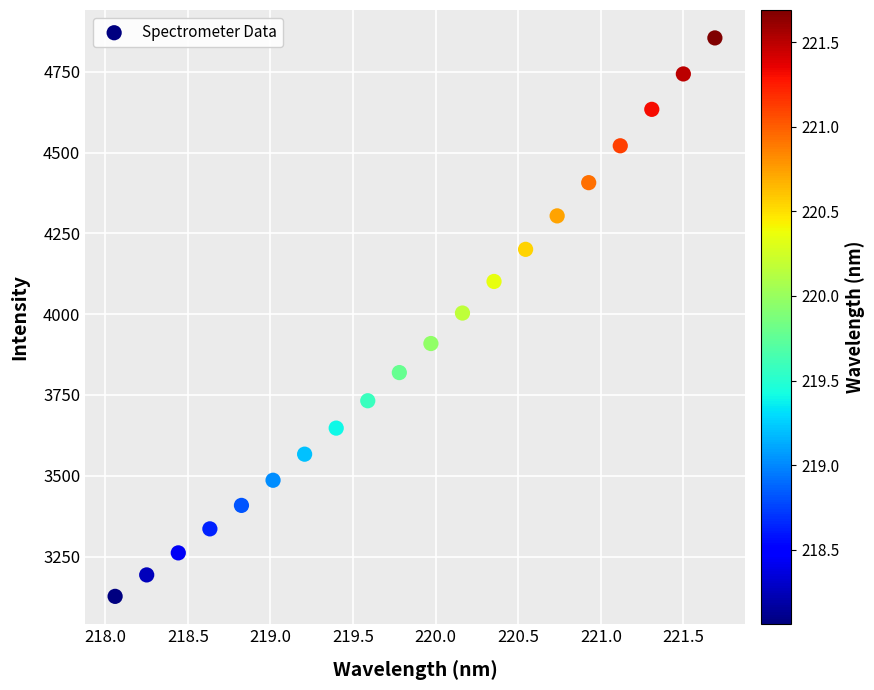

What is the range of Y values (max minus min)?

1727.7